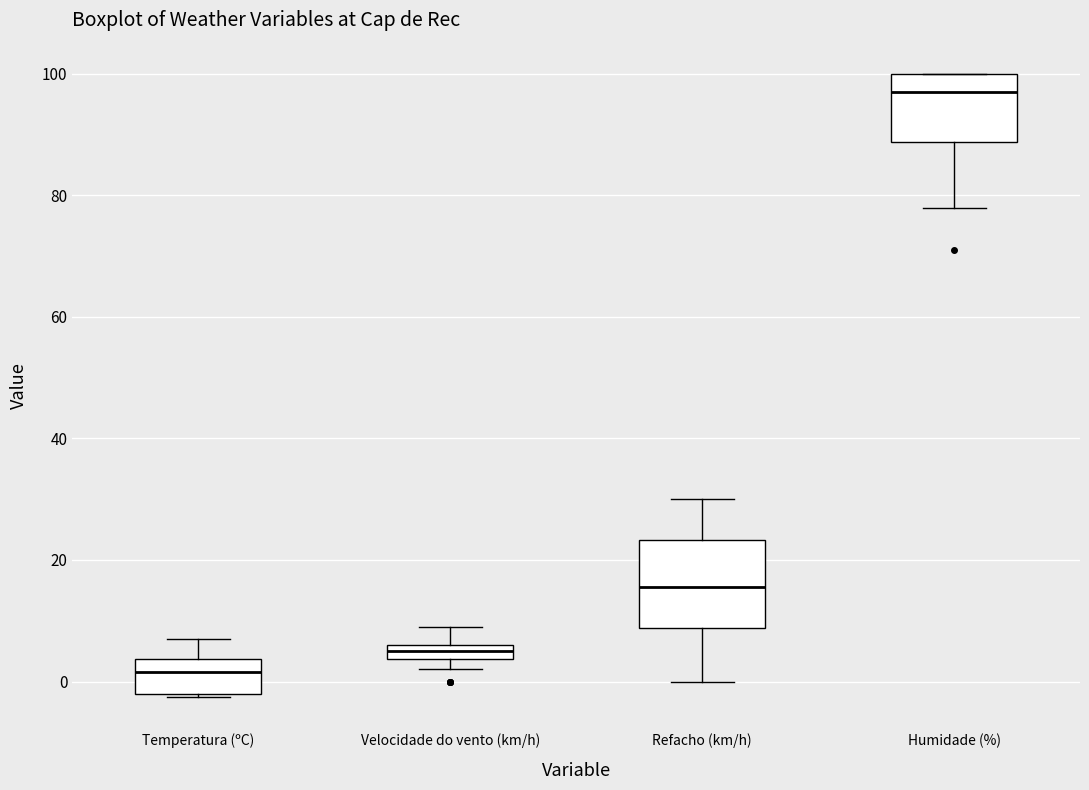

Which box is the tallest, from its lower edge to its upper edge?

Refacho (km/h)